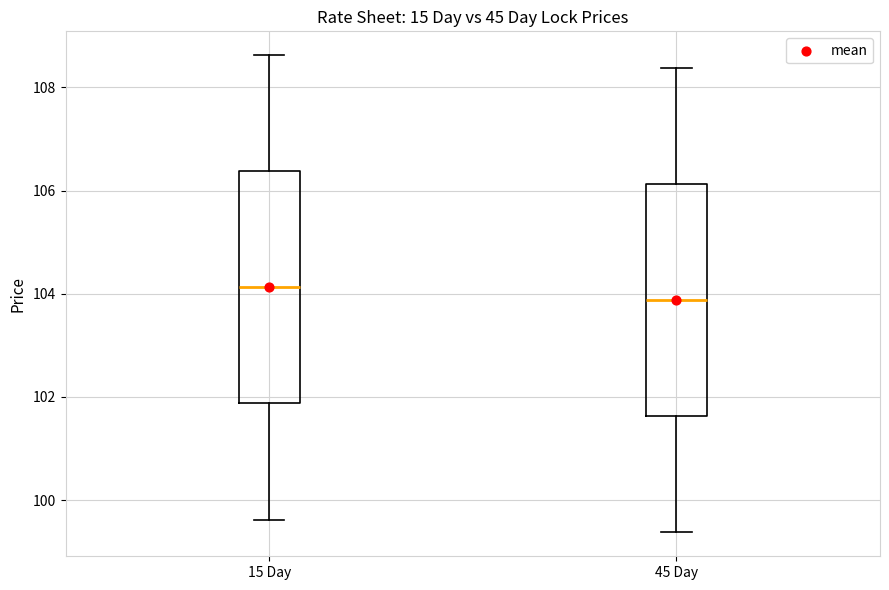

Which box's median line is the lowest?

45 Day